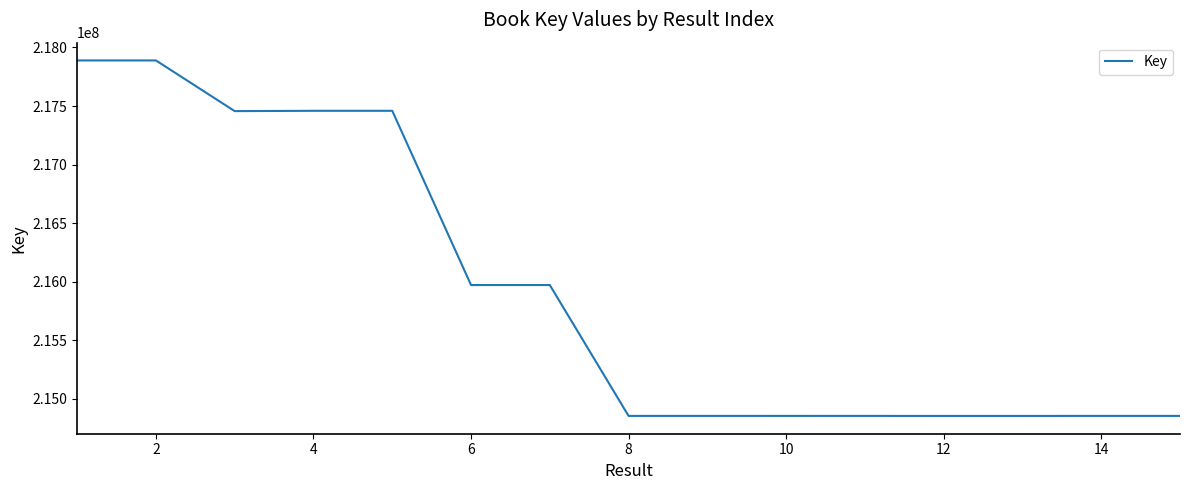

What is the difference between the maximum and minimum values?

3033684